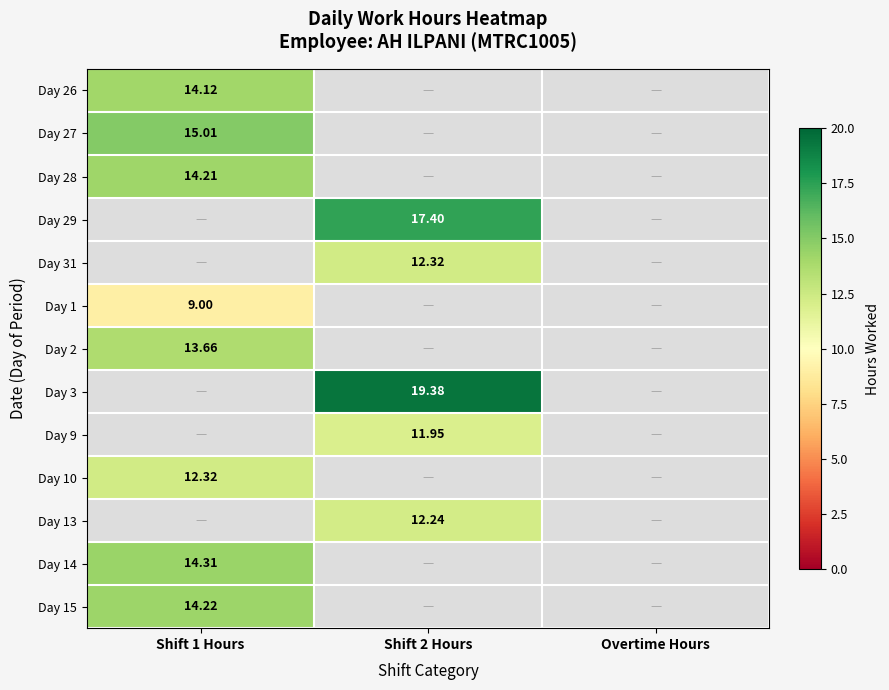

How many series are shown in this chart?

13